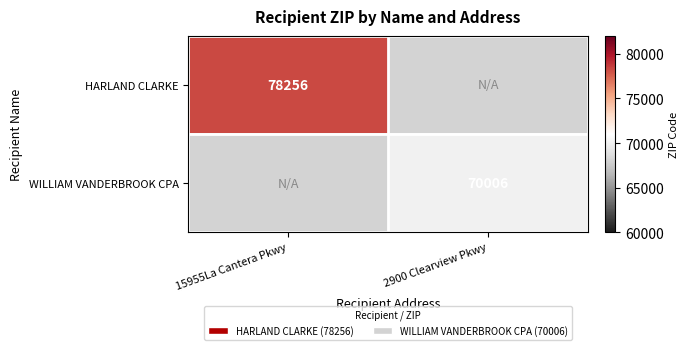

Is it true that HARLAND CLARKE equals 140670 at 15955La Cantera Pkwy?

False